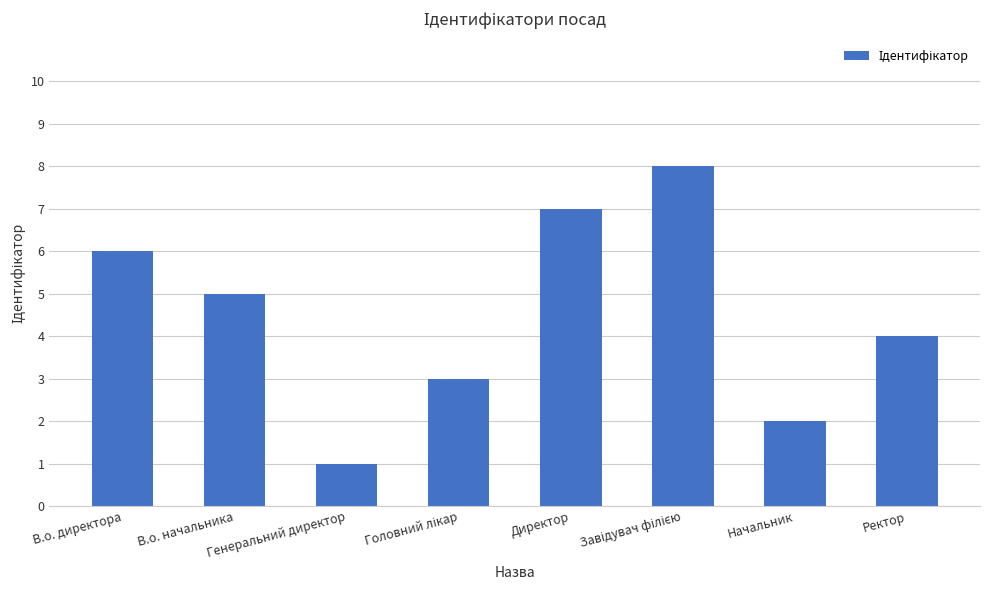

Which has a higher value, Начальник or Ректор?

Ректор